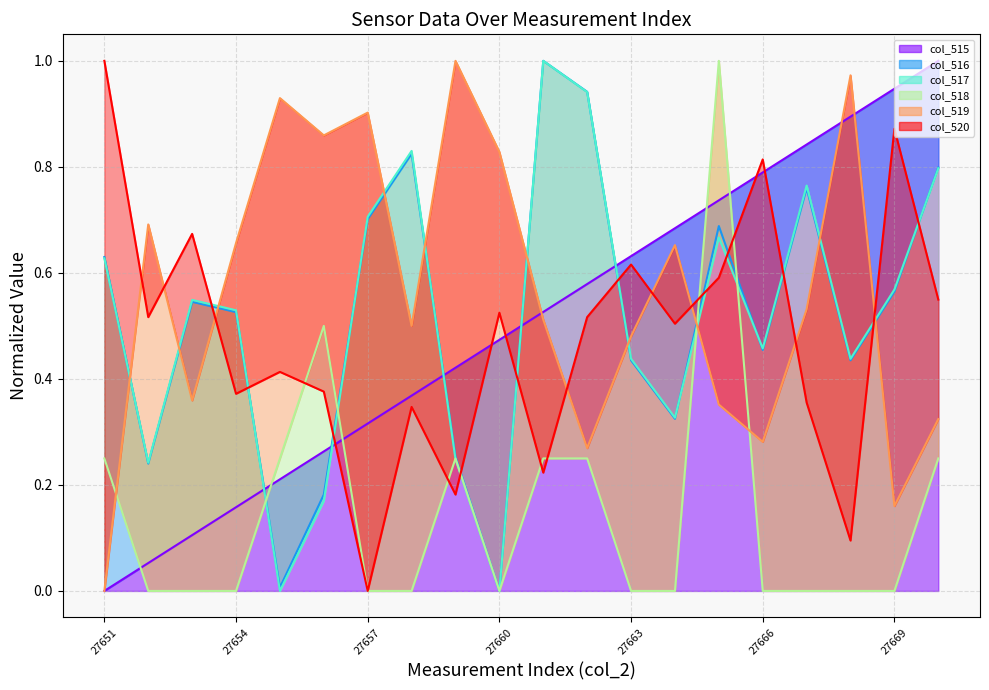

What is the difference between the col_516 values at 27668 and 27659?

0.2